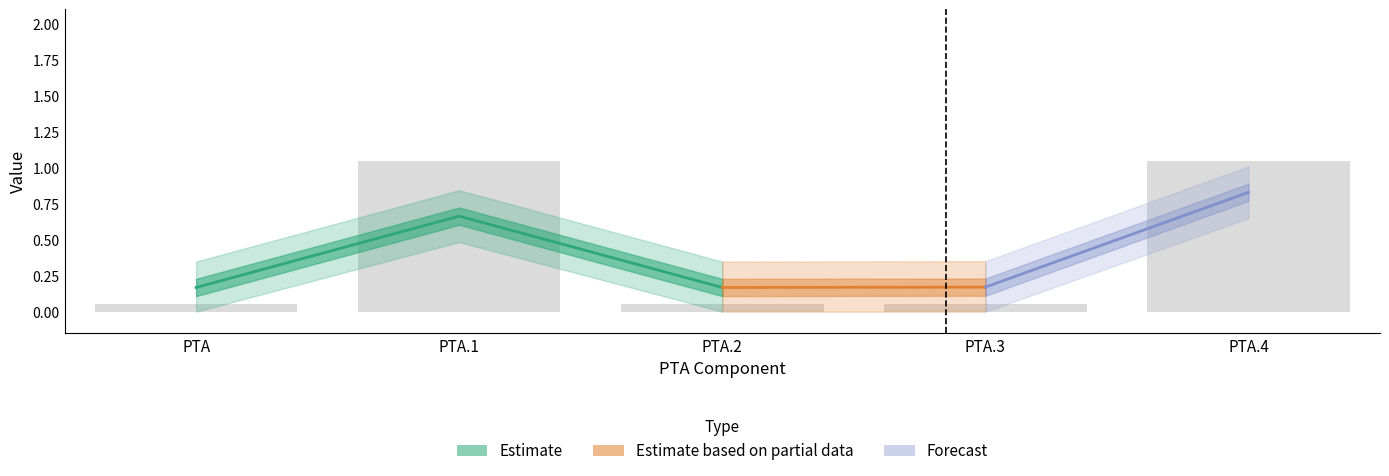

List the labels in order of value, smallest first.

PTA, PTA.2, PTA.3, PTA.1, PTA.4